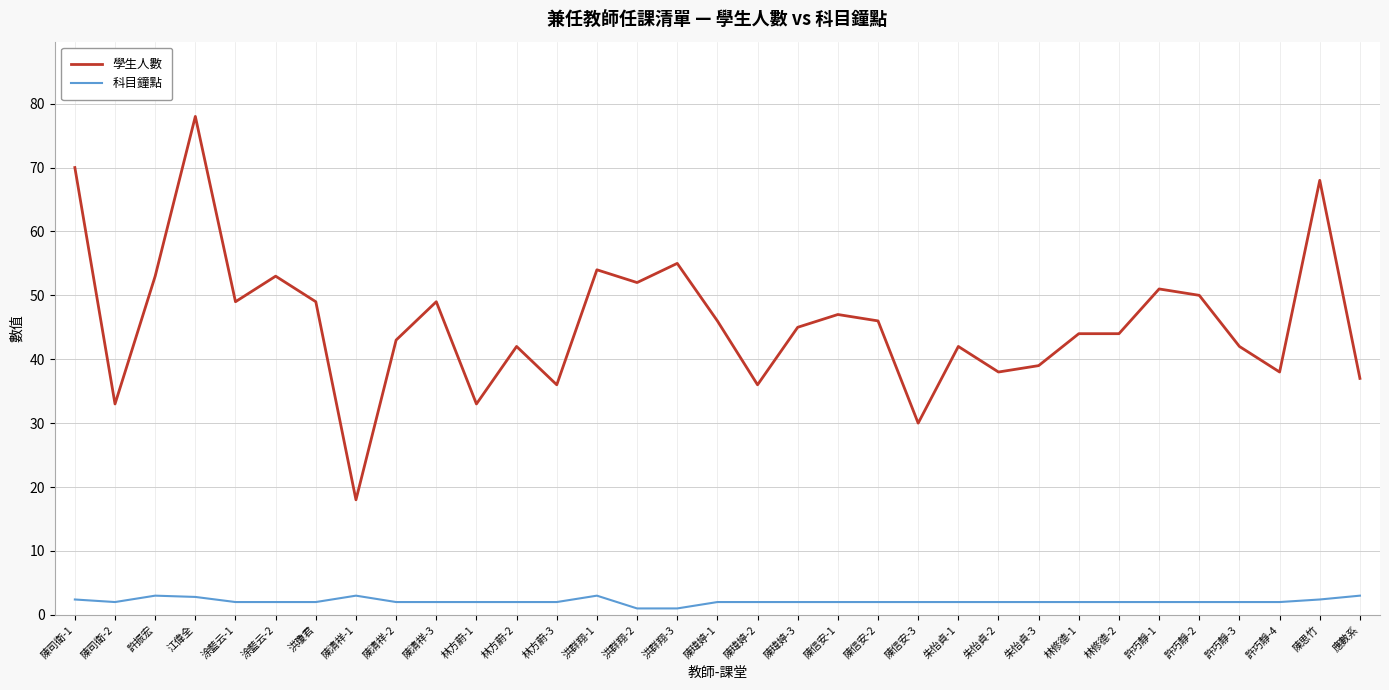

Where is the first local maximum for 學生人數?

江偉全